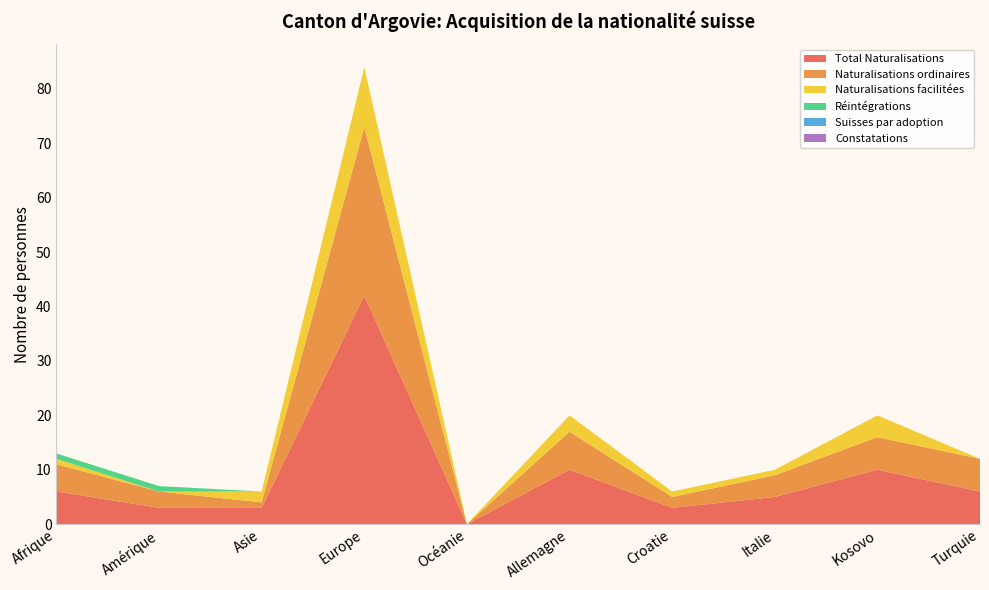

Reading right to left, extract all data points from this chart.

Total Naturalisations: Turquie=6	Kosovo=10	Italie=5	Croatie=3	Allemagne=10	Océanie=0	Europe=42	Asie=3	Amérique=3	Afrique=6
Naturalisations ordinaires: Turquie=6	Kosovo=6	Italie=4	Croatie=2	Allemagne=7	Océanie=0	Europe=31	Asie=1	Amérique=3	Afrique=5
Naturalisations facilitées: Turquie=0	Kosovo=4	Italie=1	Croatie=1	Allemagne=3	Océanie=0	Europe=11	Asie=2	Amérique=0	Afrique=1
Réintégrations: Turquie=0	Kosovo=0	Italie=0	Croatie=0	Allemagne=0	Océanie=0	Europe=0	Asie=0	Amérique=1	Afrique=1
Suisses par adoption: Turquie=0	Kosovo=0	Italie=0	Croatie=0	Allemagne=0	Océanie=0	Europe=0	Asie=0	Amérique=0	Afrique=0
Constatations: Turquie=0	Kosovo=0	Italie=0	Croatie=0	Allemagne=0	Océanie=0	Europe=0	Asie=0	Amérique=0	Afrique=0